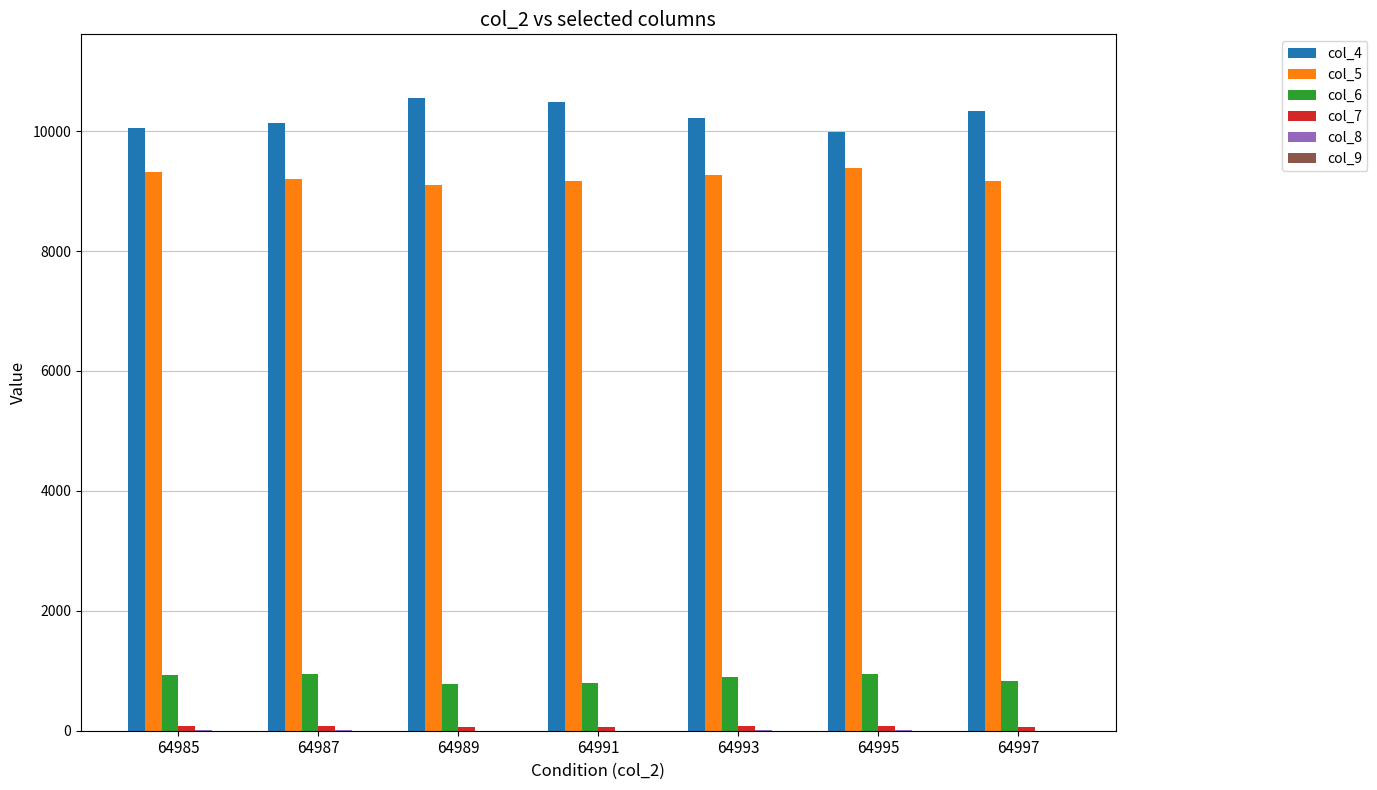

Which series has the largest total across all categories?

col_4